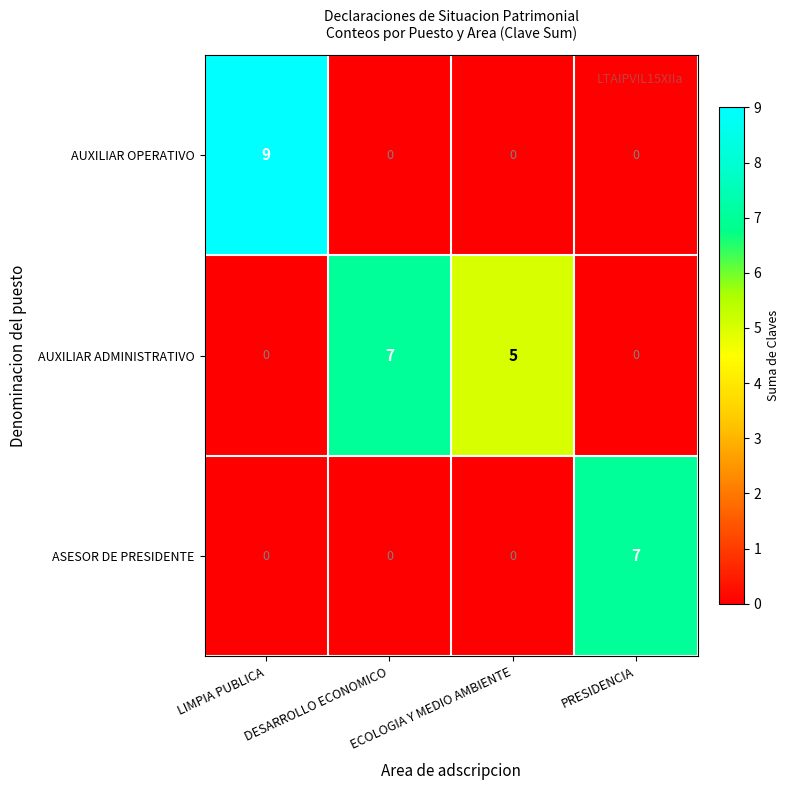

What is the difference between the maximum and minimum values in the ASESOR DE PRESIDENTE series?

7